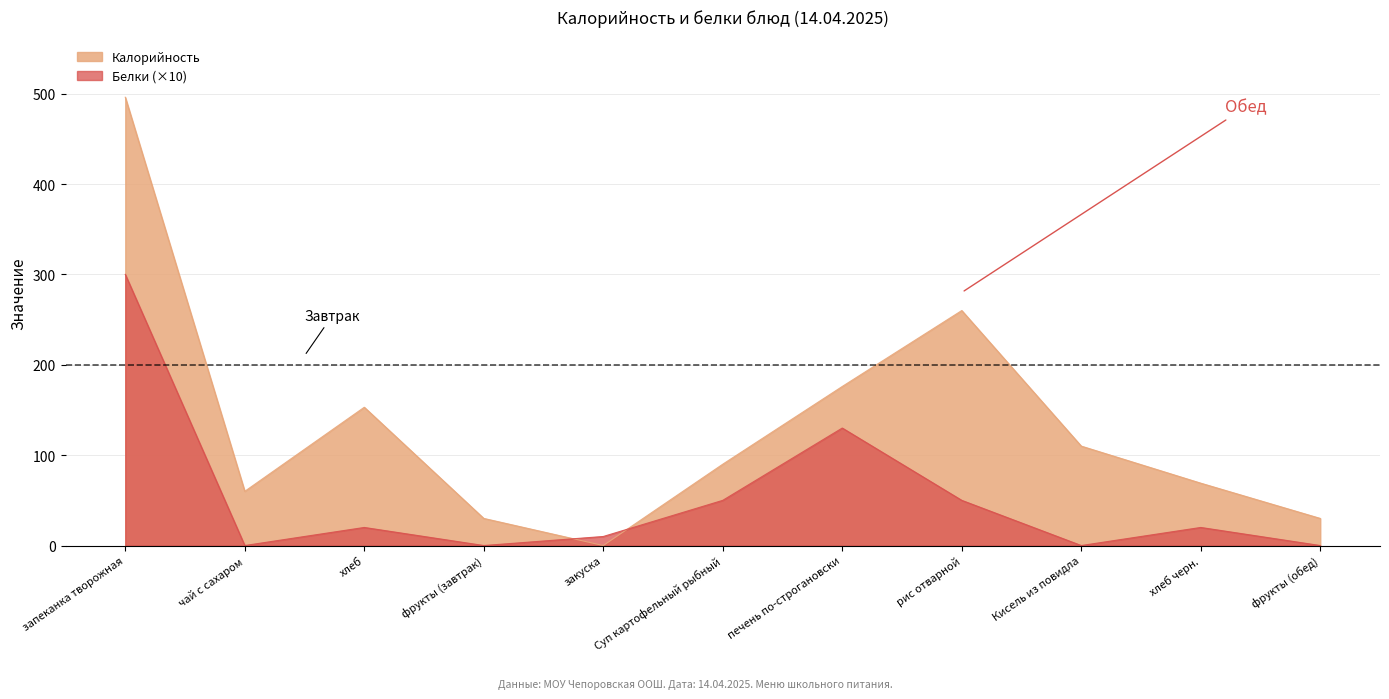

What is the difference between the Калорийность values at Кисель из повидла and Суп картофельный рыбный?

20